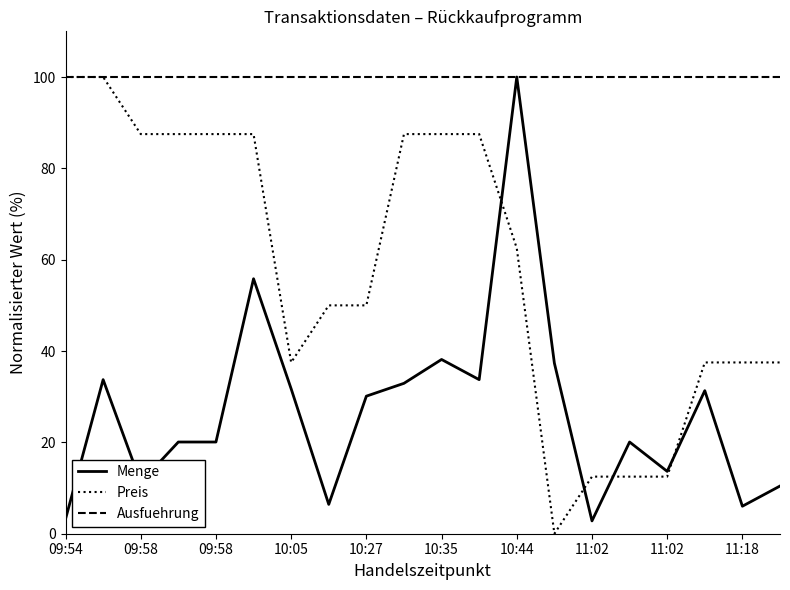

What is the highest value of the Preis series?

100.0